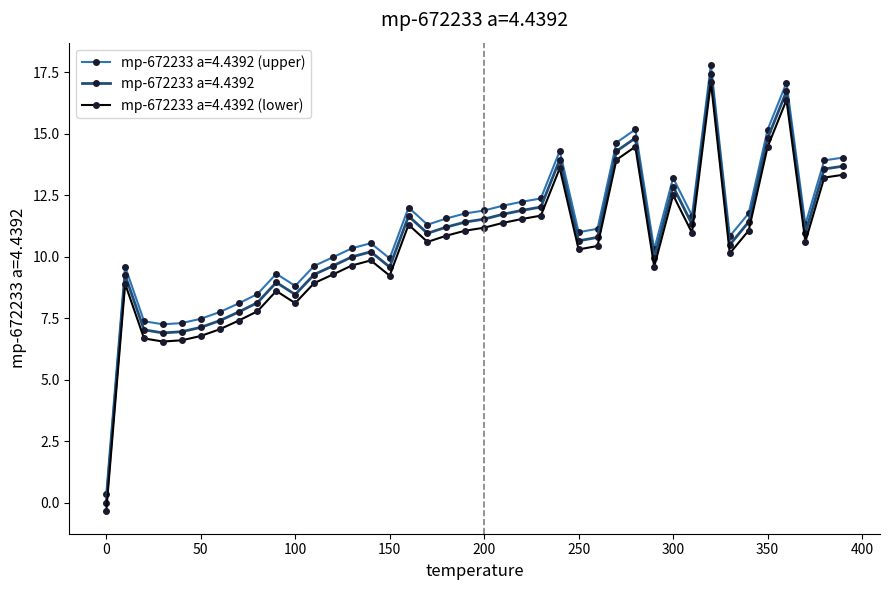

What is the sum of all mp-672233 a=4.4392 (lower) values?

413.0